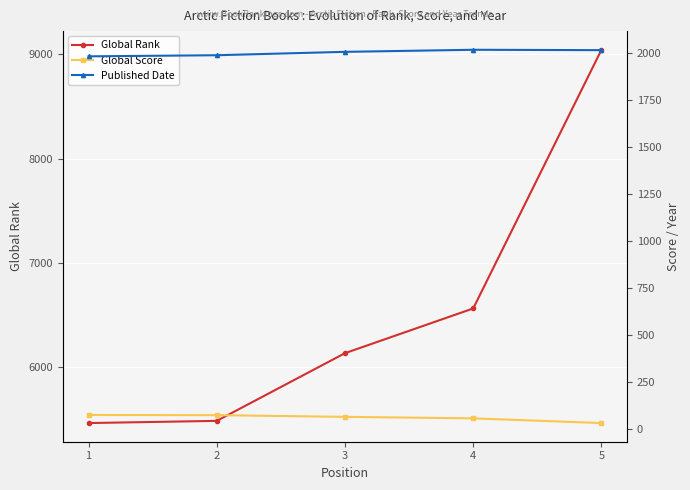

The Global Score series shows 8 at 5. True or false?

False